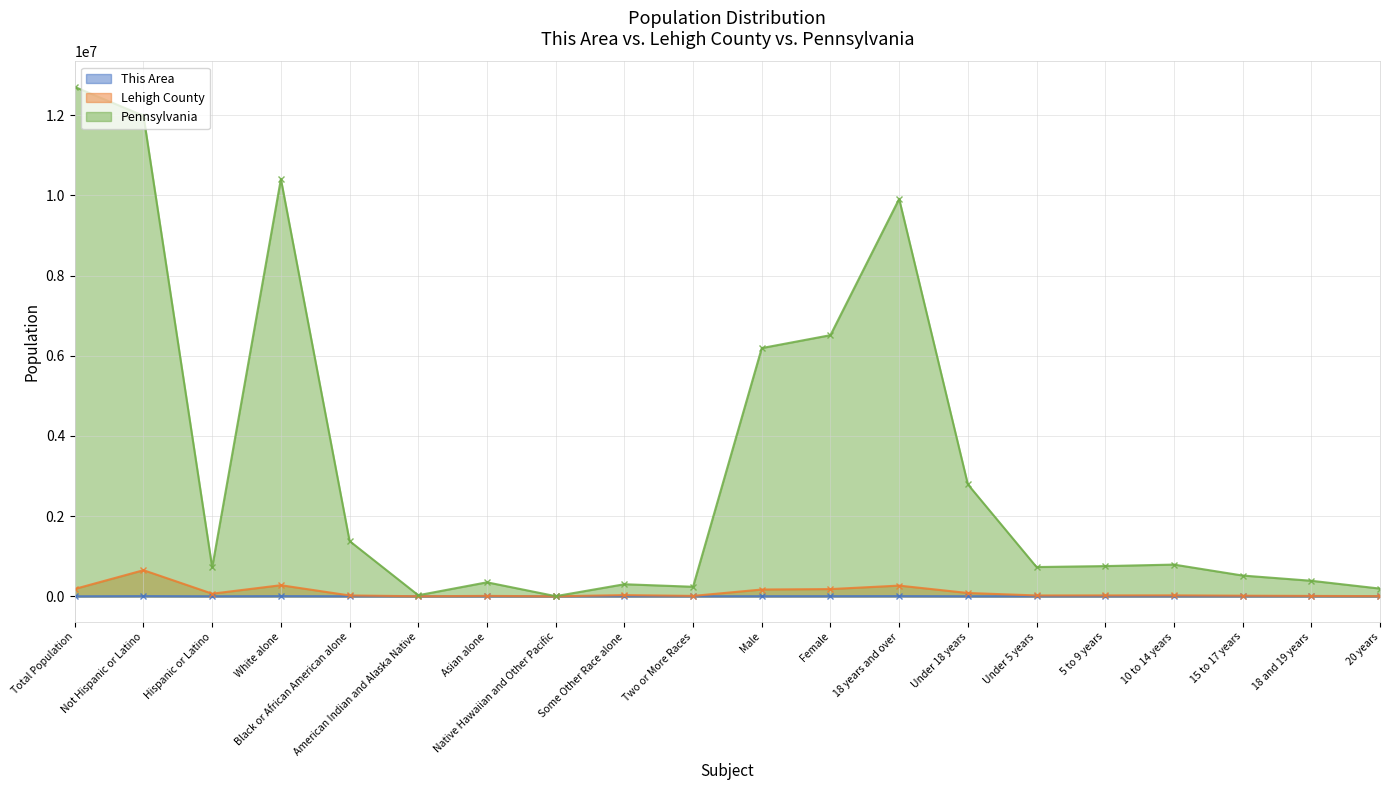

True or false: Lehigh County and This Area intersect in this chart.

False